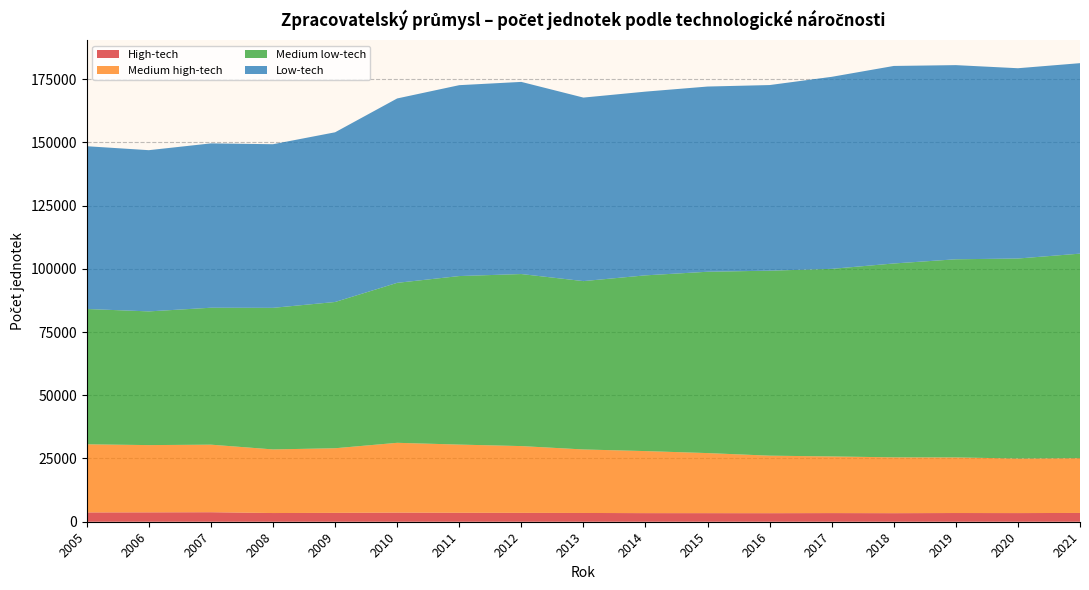

Reading right to left, what are all the values shown in this chart?

High-tech: 2021=3476	2020=3421	2019=3443	2018=3385	2017=3420	2016=3380	2015=3393	2014=3402	2013=3465	2012=3507	2011=3544	2010=3608	2009=3509	2008=3440	2007=3760	2006=3706	2005=3674
Medium high-tech: 2021=21653	2020=21576	2019=21979	2018=22071	2017=22392	2016=22740	2015=23748	2014=24526	2013=25107	2012=26399	2011=26955	2010=27594	2009=25542	2008=25148	2007=26709	2006=26591	2005=26938
Medium low-tech: 2021=80863	2020=79064	2019=78338	2018=76644	2017=74160	2016=73134	2015=71689	2014=69478	2013=66559	2012=68021	2011=66628	2010=63245	2009=57823	2008=55973	2007=54138	2006=52861	2005=53495
Low-tech: 2021=75304	2020=75232	2019=76760	2018=78093	2017=75922	2016=73386	2015=73224	2014=72635	2013=72557	2012=75962	2011=75469	2010=72897	2009=67091	2008=64688	2007=64971	2006=63735	2005=64351